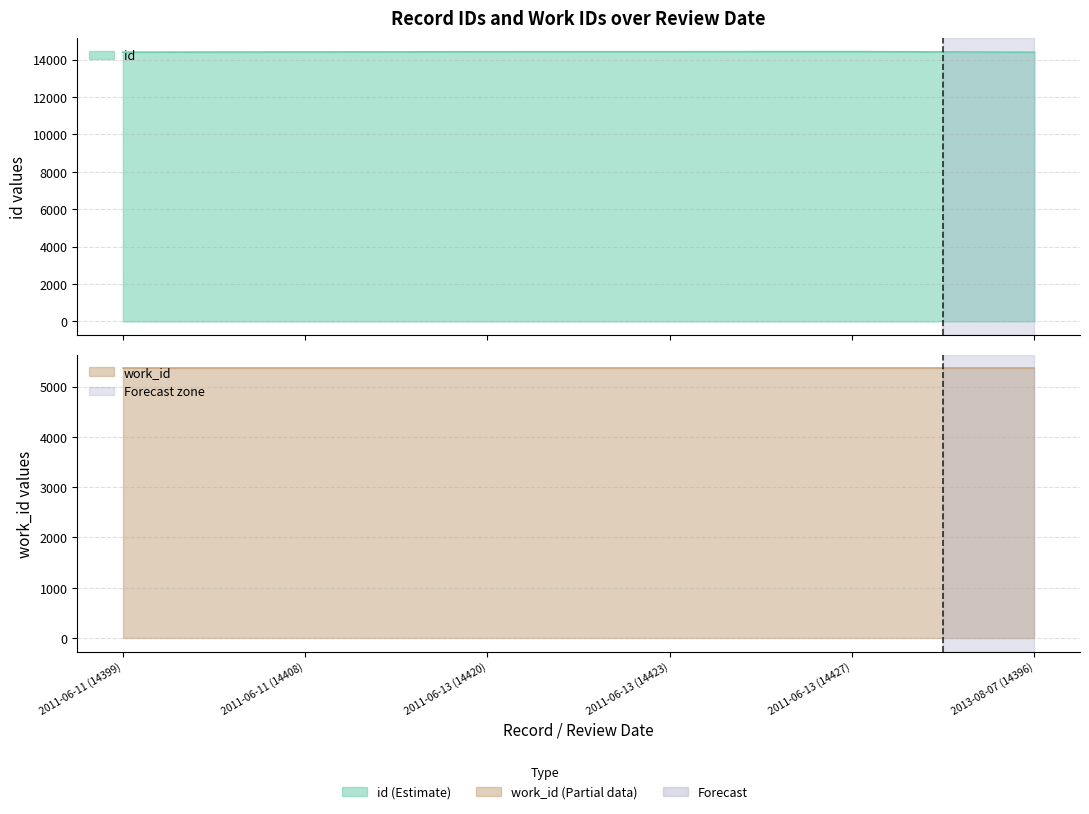

Reading left to right, extract all data points from this chart.

14399	14408	14420	14423	14427	14396